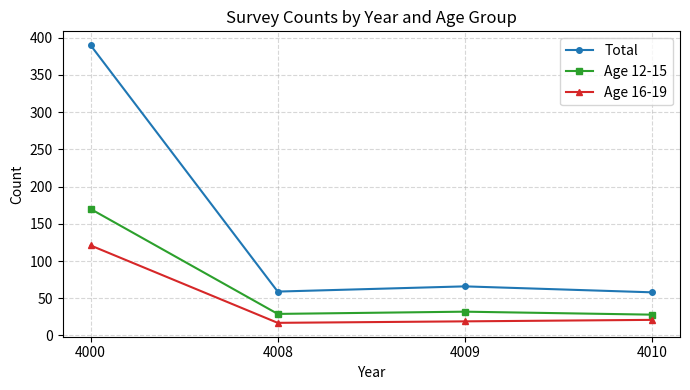

What is the difference between the Age 12-15 values at 4010 and 4008?

1